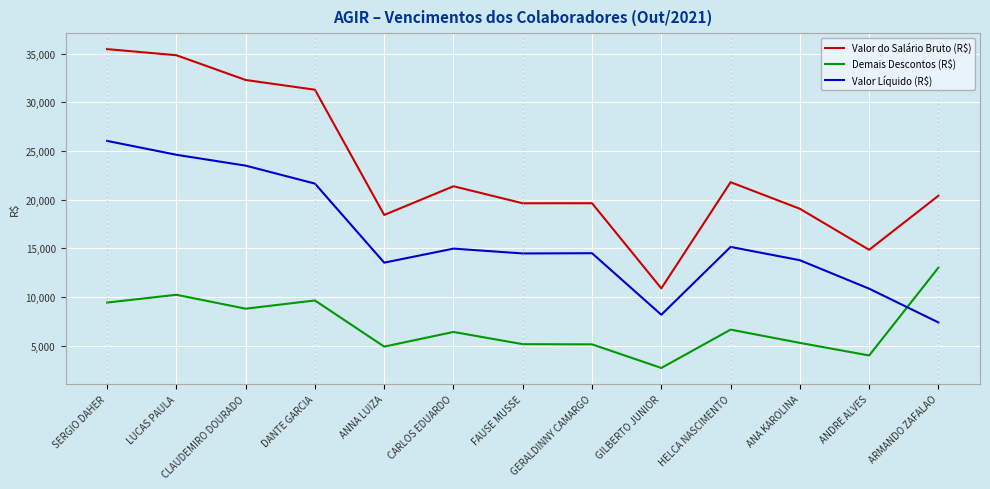

The Valor Líquido (R$) series shows 2914.3 at GERALDINNY CAMARGO. True or false?

False